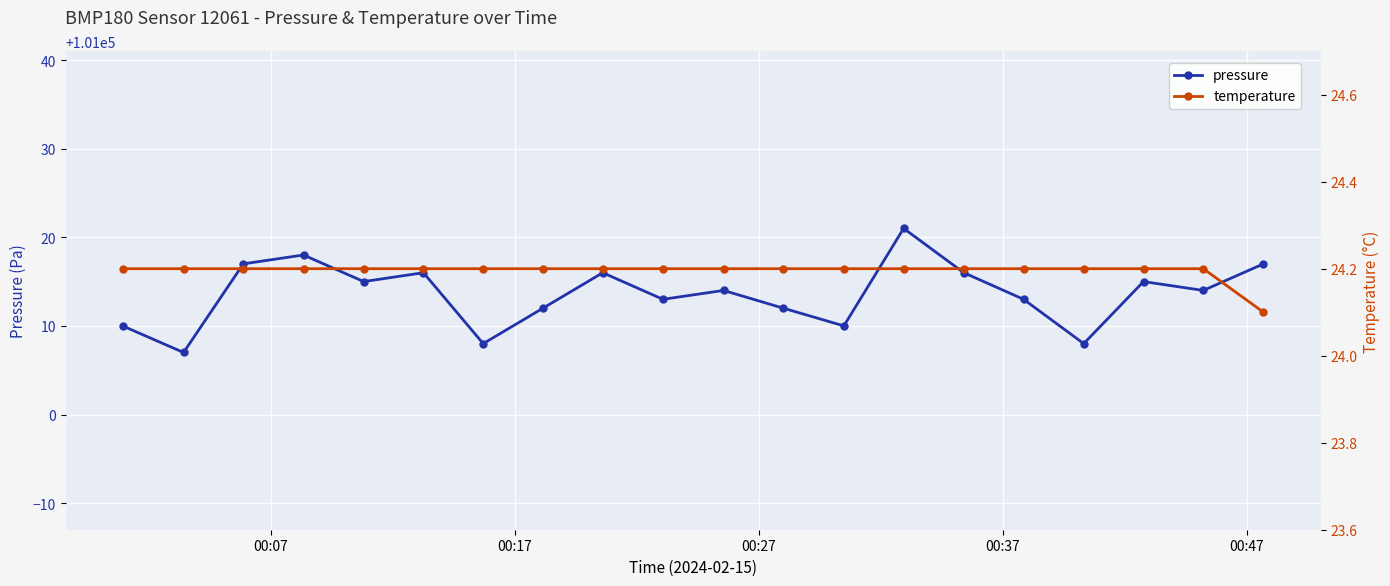

How many interior local valleys does the pressure series have?

7